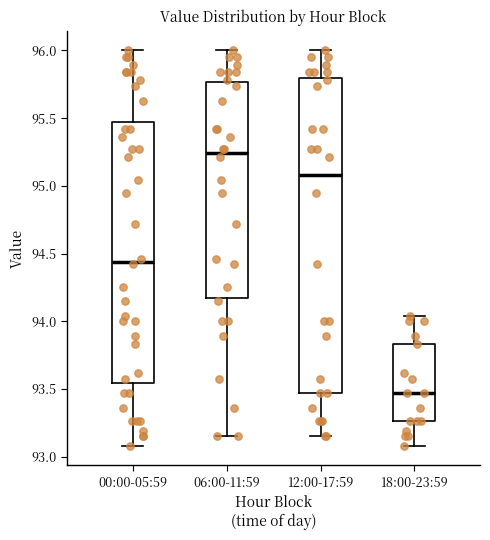

Reading left to right, read every box against the y-axis: the position of its median line, the range the box covers, and the ends of its whiskers. The values are not printed on the chart, so give them approximately, as read against the axis.

00:00-05:59: median 94.45, box 93.55 to 95.45, whiskers 93.10 to 96.00
06:00-11:59: median 95.25, box 94.20 to 95.75, whiskers 93.15 to 96.00
12:00-17:59: median 95.10, box 93.45 to 95.80, whiskers 93.15 to 96.00
18:00-23:59: median 93.45, box 93.25 to 93.85, whiskers 93.10 to 94.05